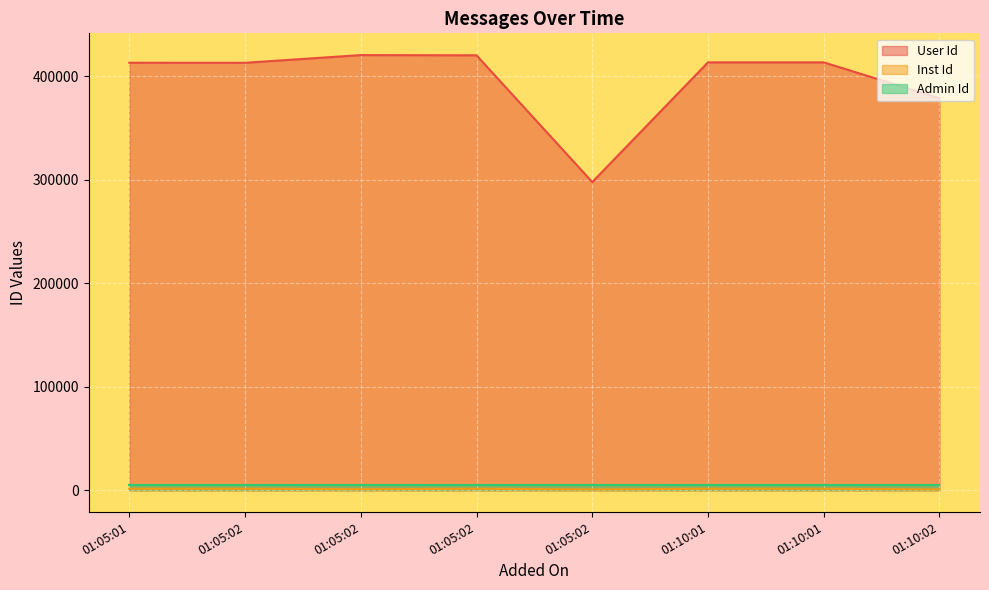

At which category does Inst Id reach its first local peak?

01:05:02